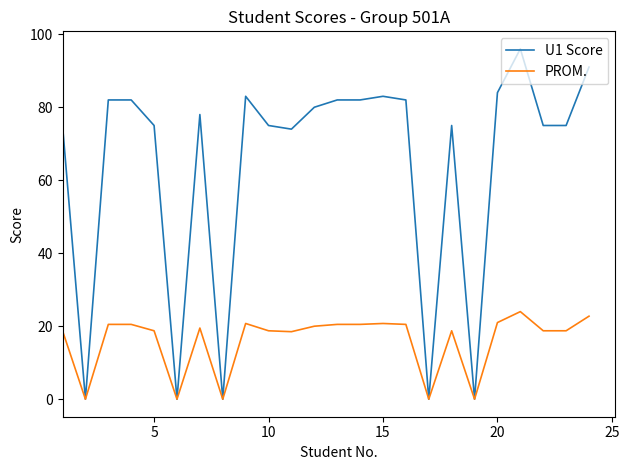

Which series has the widest spread of values?

U1 Score